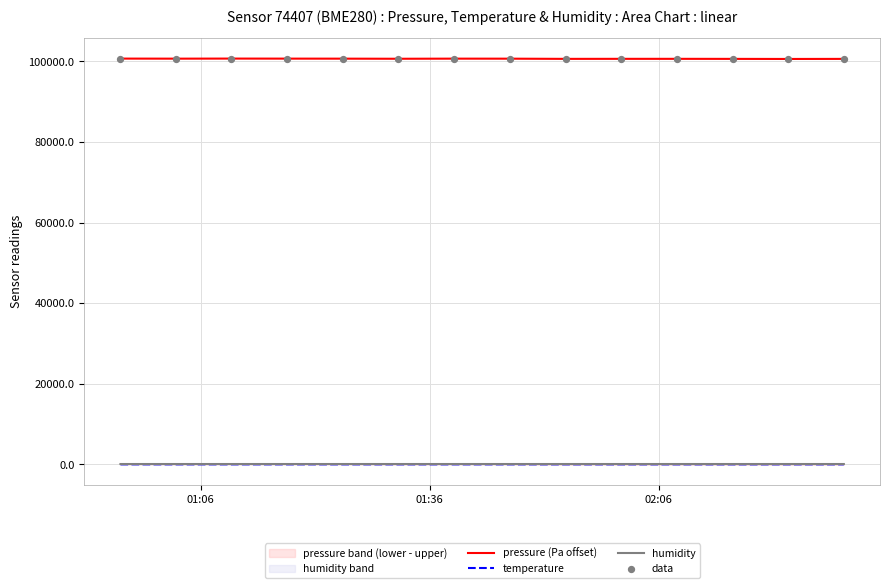

Which series has the largest Y range (max minus min)?

pressure (Pa offset)